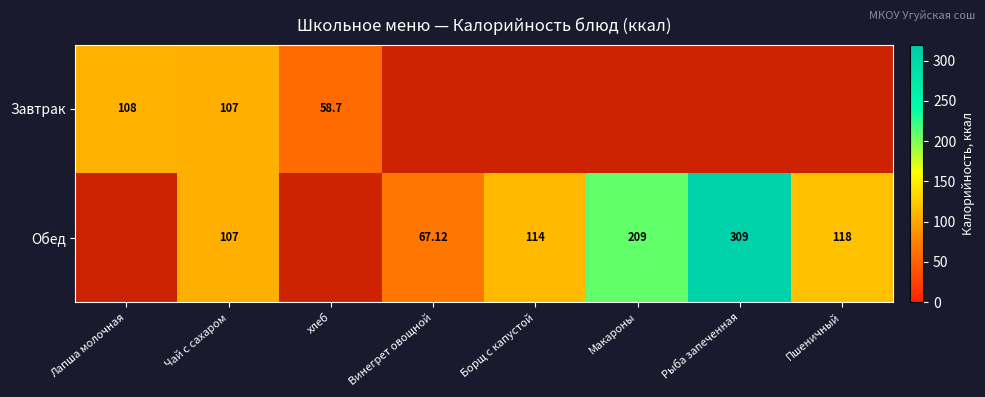

Is the value of Завтрак at хлеб greater than the value of Обед at Чай с сахаром?

No